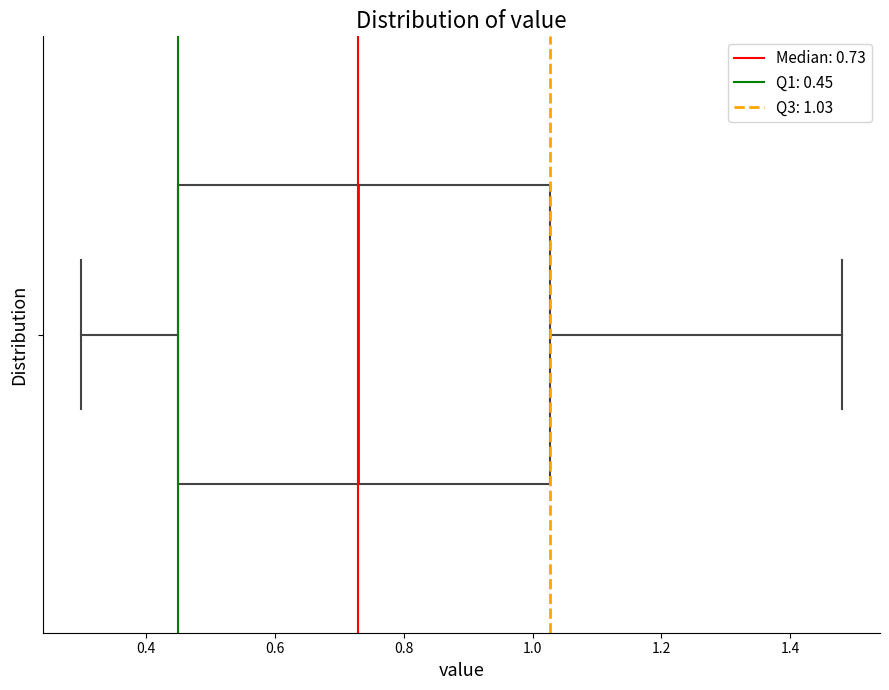

Where does the right whisker of the box end on the x-axis? The values are not printed on the chart, so give them approximately, as read against the axis.

1.48